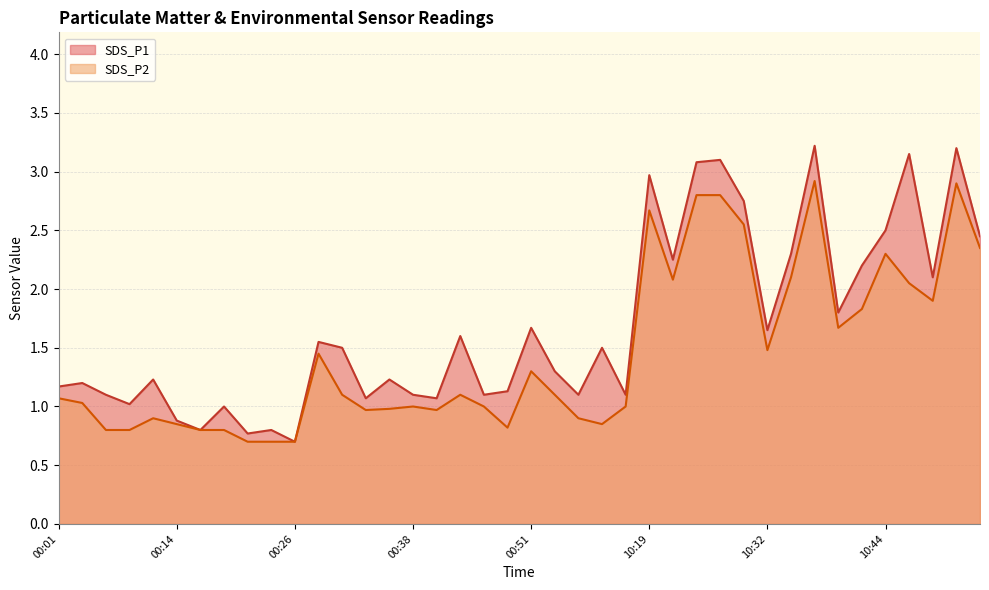

True or false: SDS_P1 has a value of 0.2 at 00:24.

False